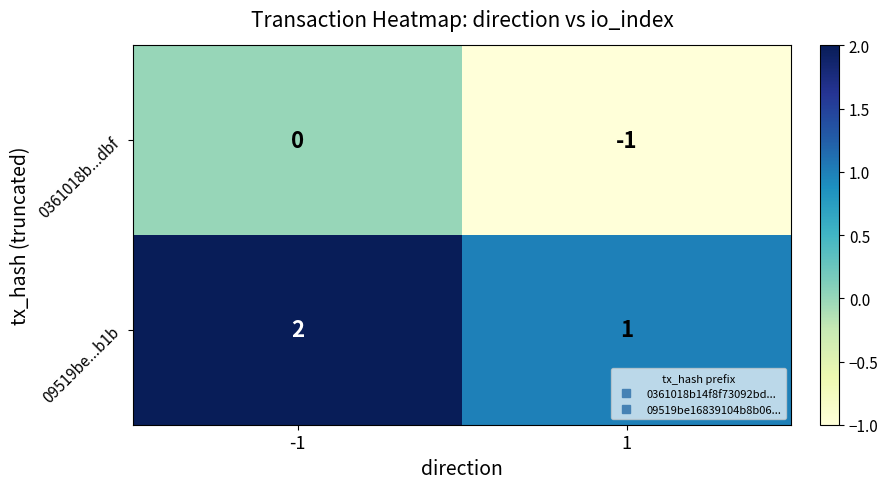

What is the difference between the highest and lowest values at -1?

2